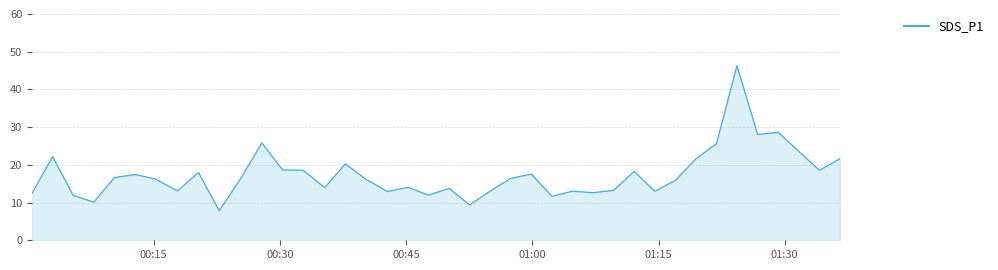

What is the greatest value displayed?

46.3